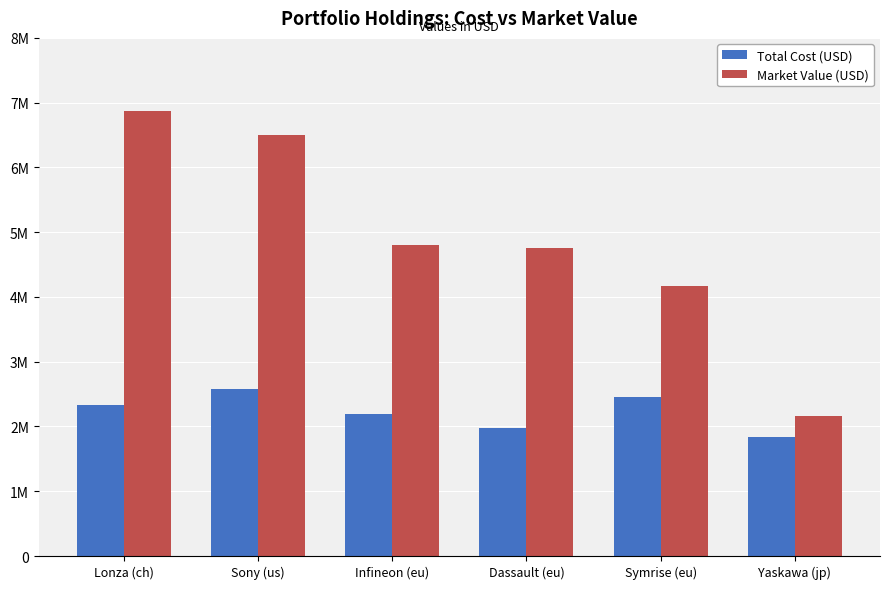

Are the bars grouped side by side (vs. stacked)?

Yes